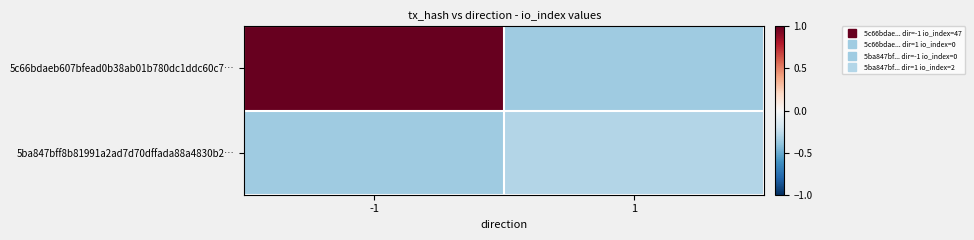

Which series has the widest spread of values?

5c66bdaeb607bfead0b38ab01b780dc1ddc60c7…